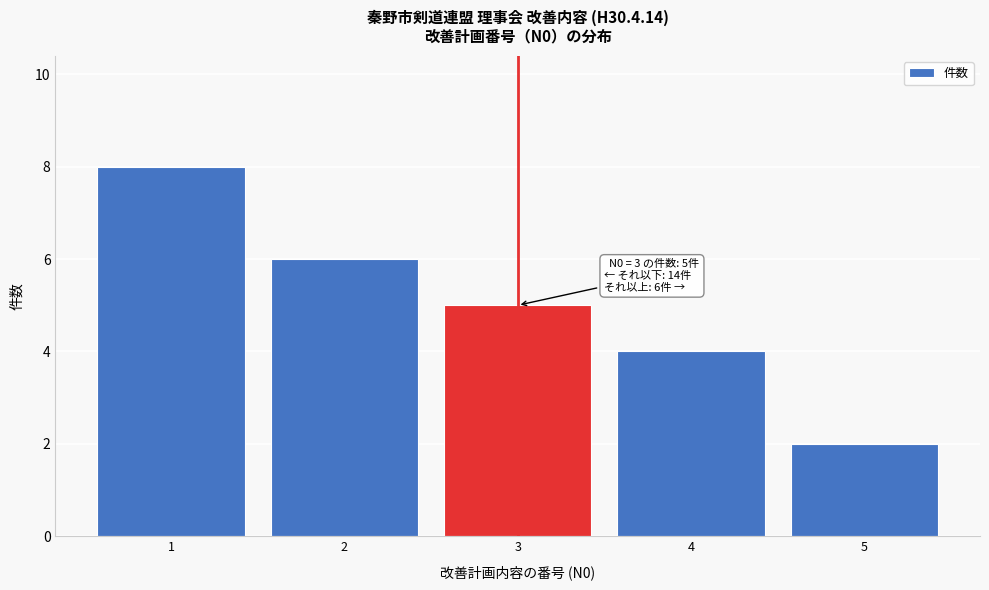

Over which range of the x-axis is the bar tallest?

0.5 to 1.5